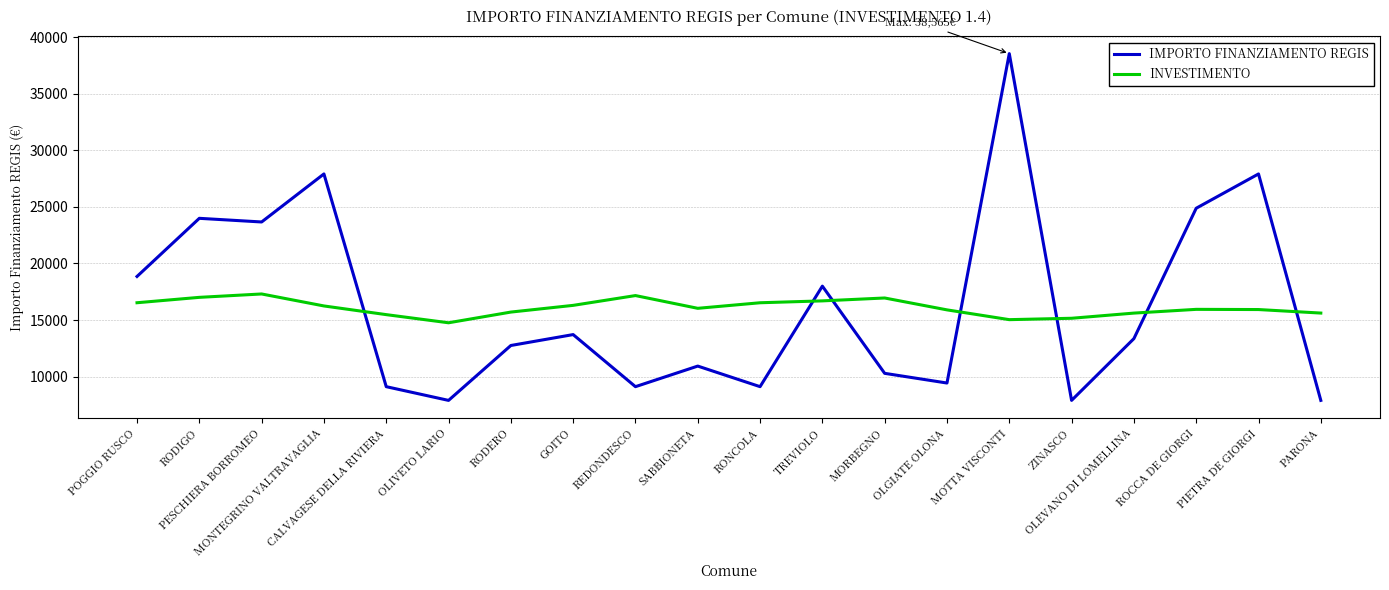

What are all the series names shown in the legend?

IMPORTO FINANZIAMENTO REGIS, INVESTIMENTO